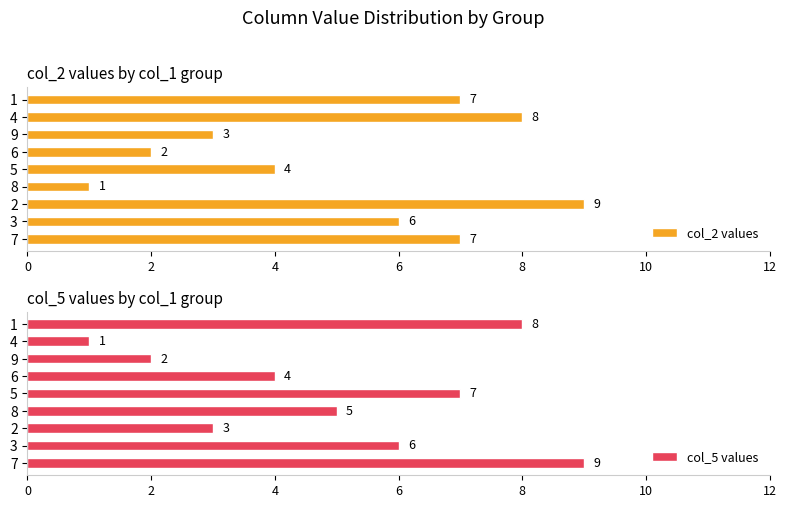

Count the number of categories in the chart.

9